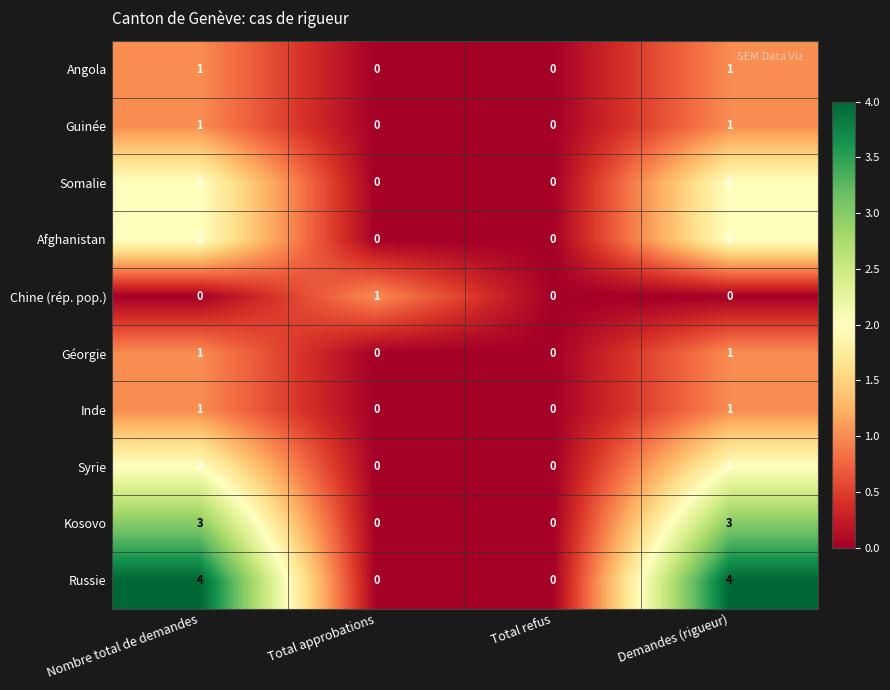

The Chine (rép. pop.) series shows 1 at Demandes (rigueur). True or false?

False